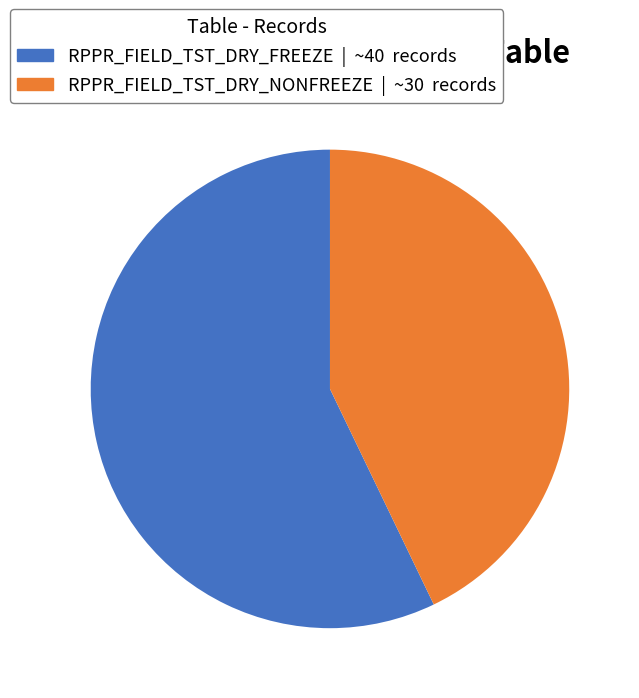

Which has a higher value, RPPR_FIELD_TST_DRY_NONFREEZE or RPPR_FIELD_TST_DRY_FREEZE?

RPPR_FIELD_TST_DRY_FREEZE